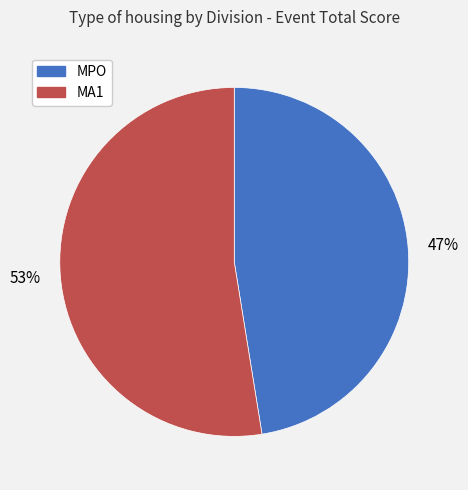

To the nearest percent, what is the average slice percentage?

50%